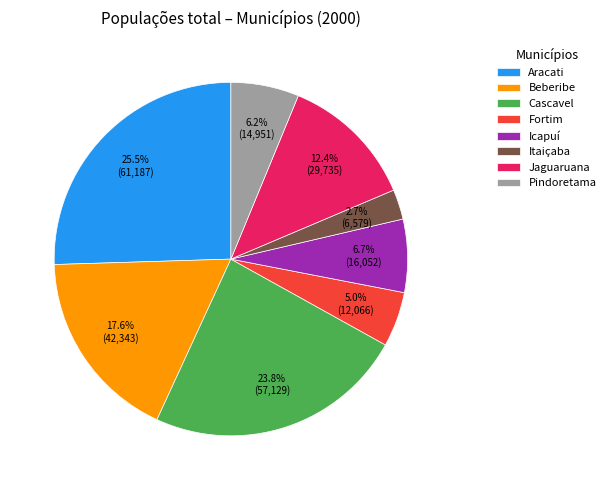

Approximately how many times larger is the value at Icapuí compared to Fortim?

1.3